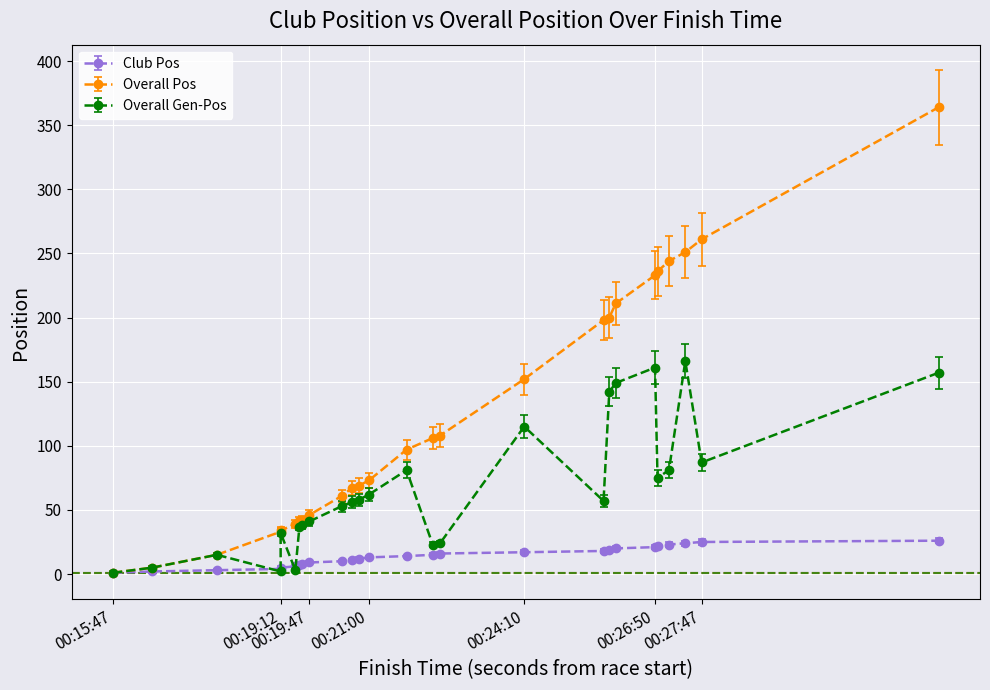

True or false: Club Pos and Overall Pos intersect in this chart.

False